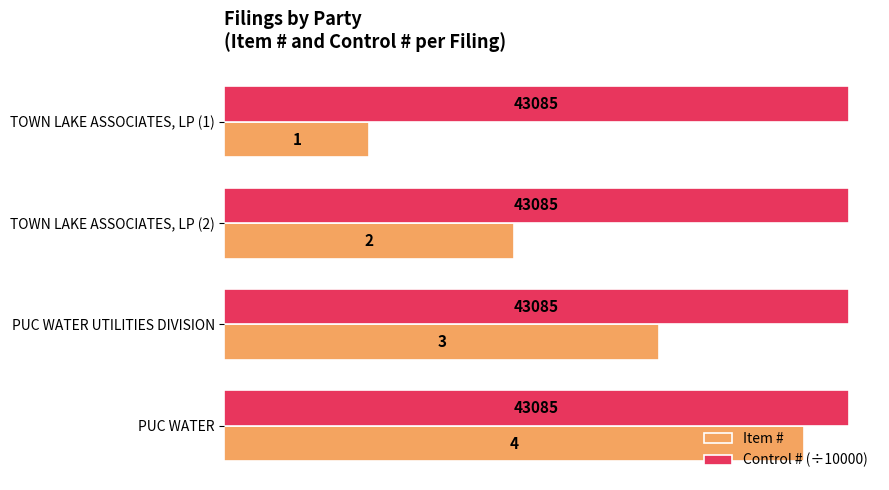

Where is Item # nearest to the value 2?

TOWN LAKE ASSOCIATES, LP (2)